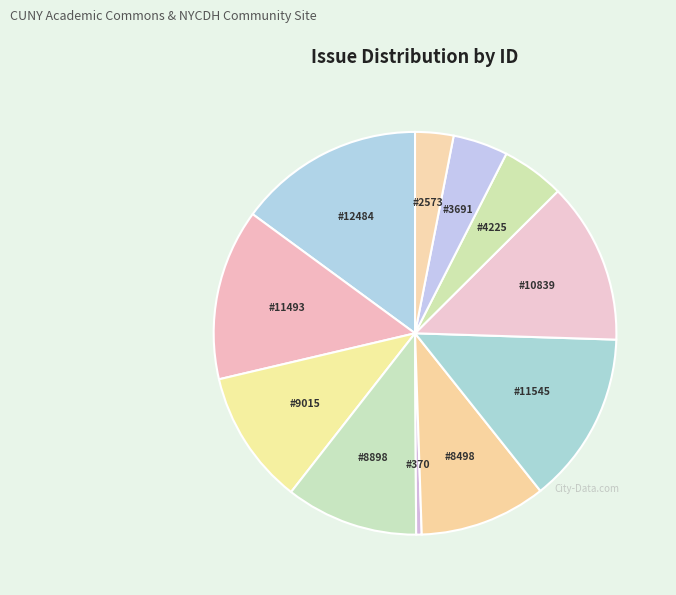

What is the smallest slice in the pie chart?

#370